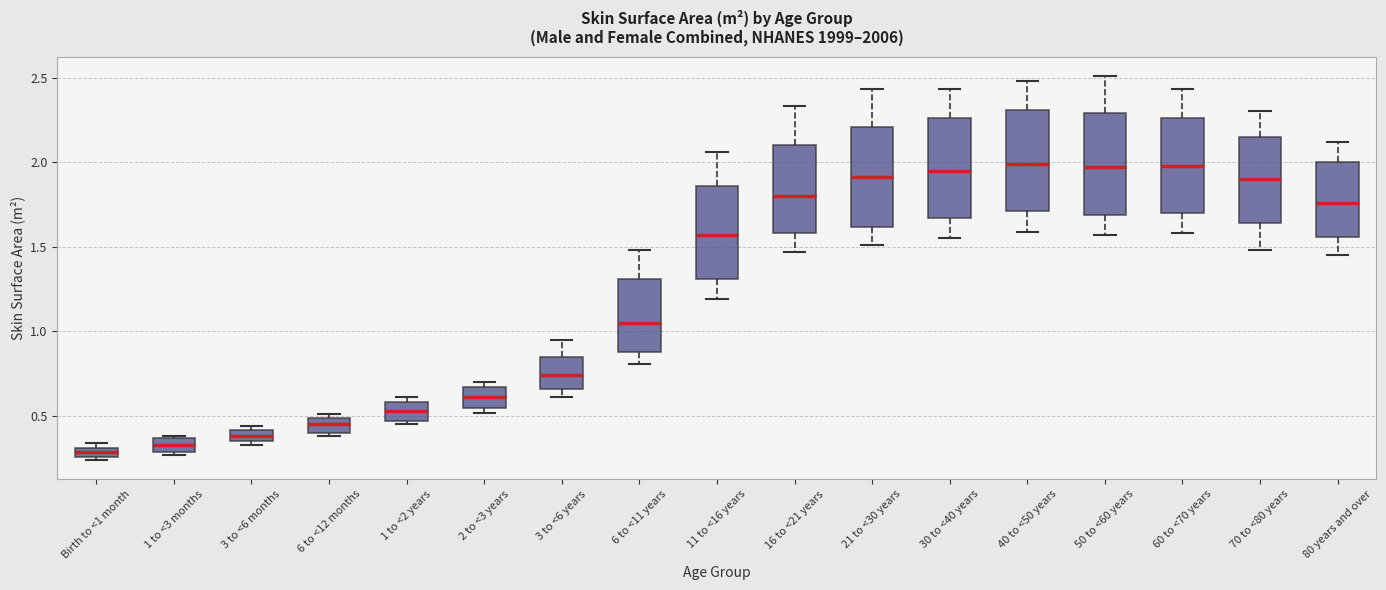

Where is the lower edge of the box for 1 to <3 months on the y-axis? The values are not printed on the chart, so give them approximately, as read against the axis.

0.30